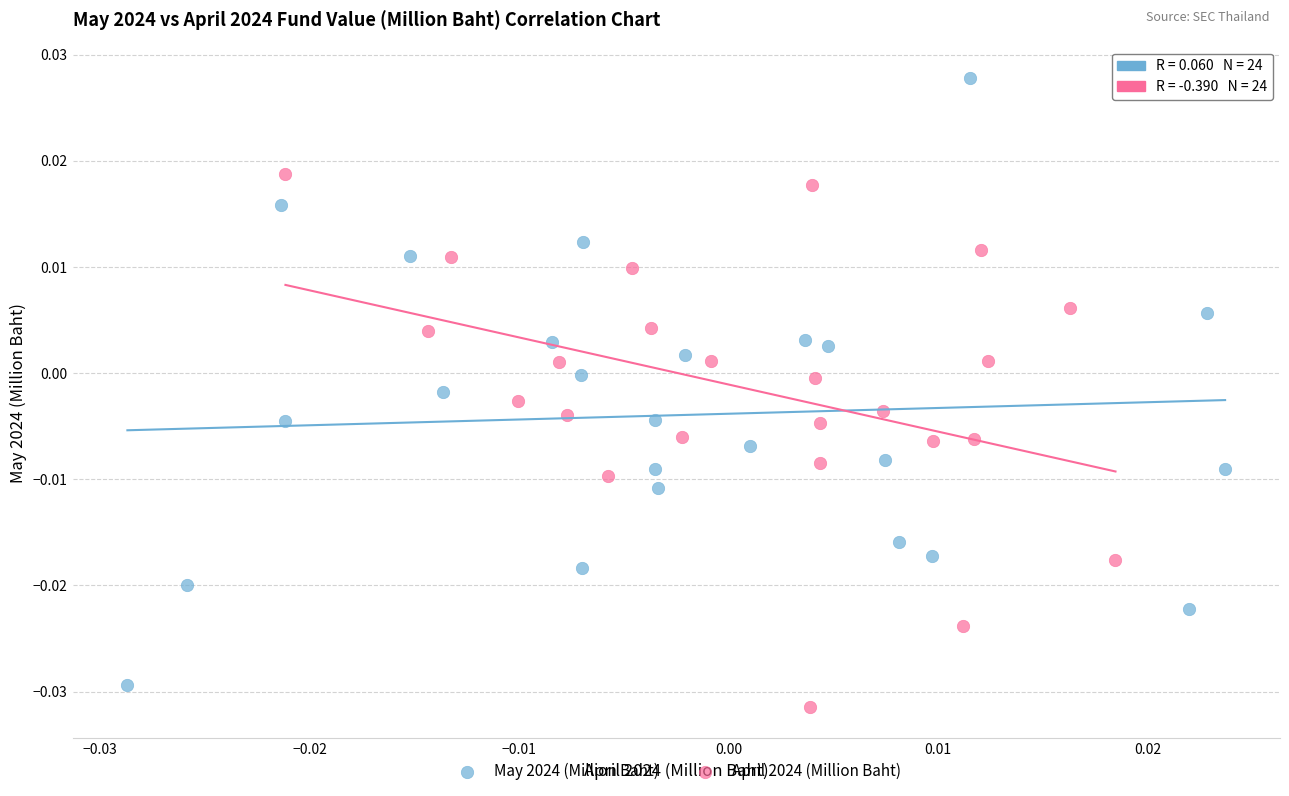

Which series reaches the maximum Y coordinate?

May 2024 (Million Baht)